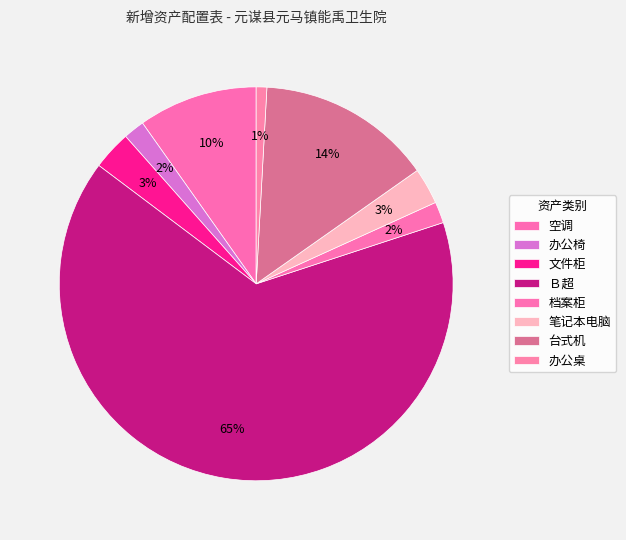

How many slices are in this pie chart?

8